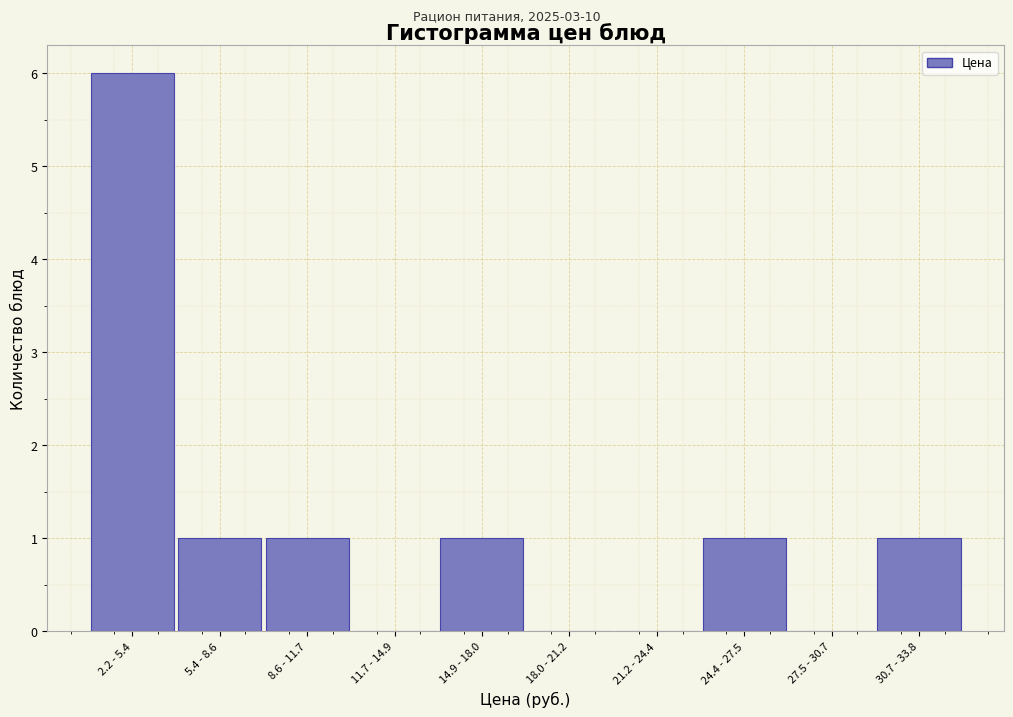

Reading left to right, what are all the values shown in this chart?

2.2 - 5.4=6	5.4 - 8.6=1	8.6 - 11.7=1	11.7 - 14.9=0	14.9 - 18.0=1	18.0 - 21.2=0	21.2 - 24.4=0	24.4 - 27.5=1	27.5 - 30.7=0	30.7 - 33.8=1